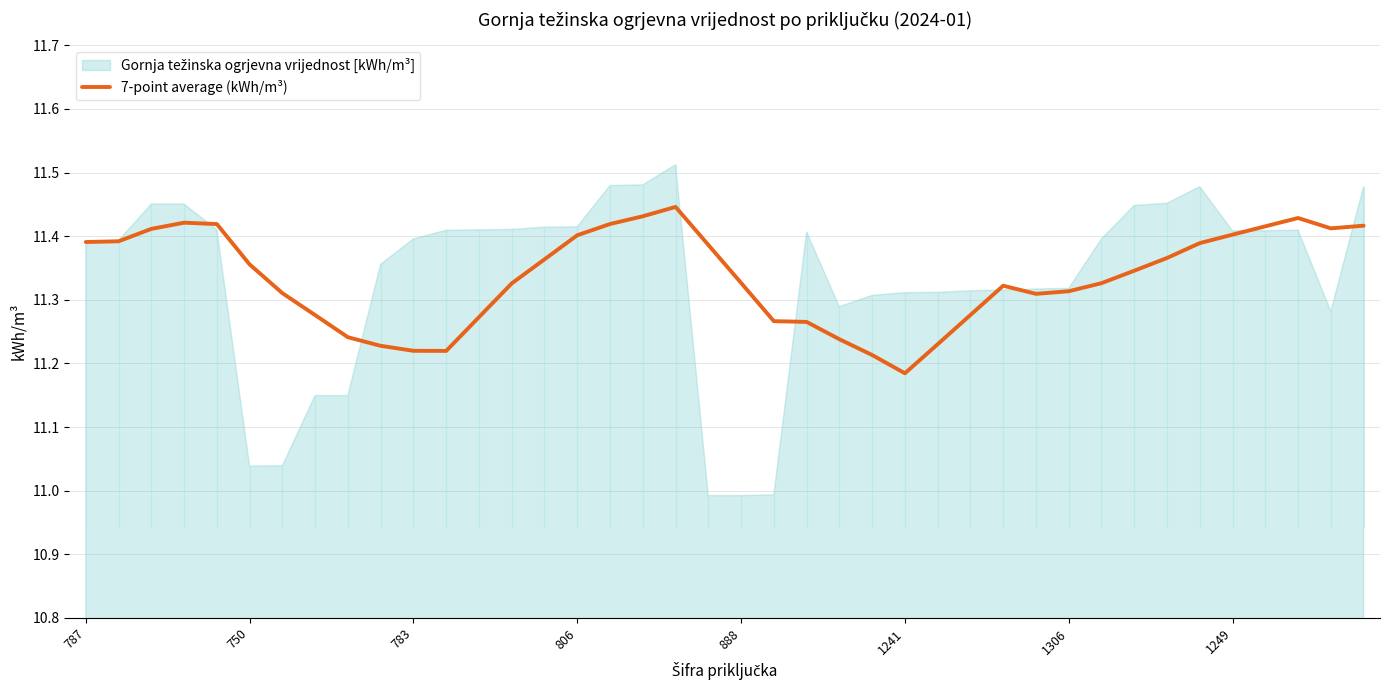

The value at 39 is 19.6. True or false?

False